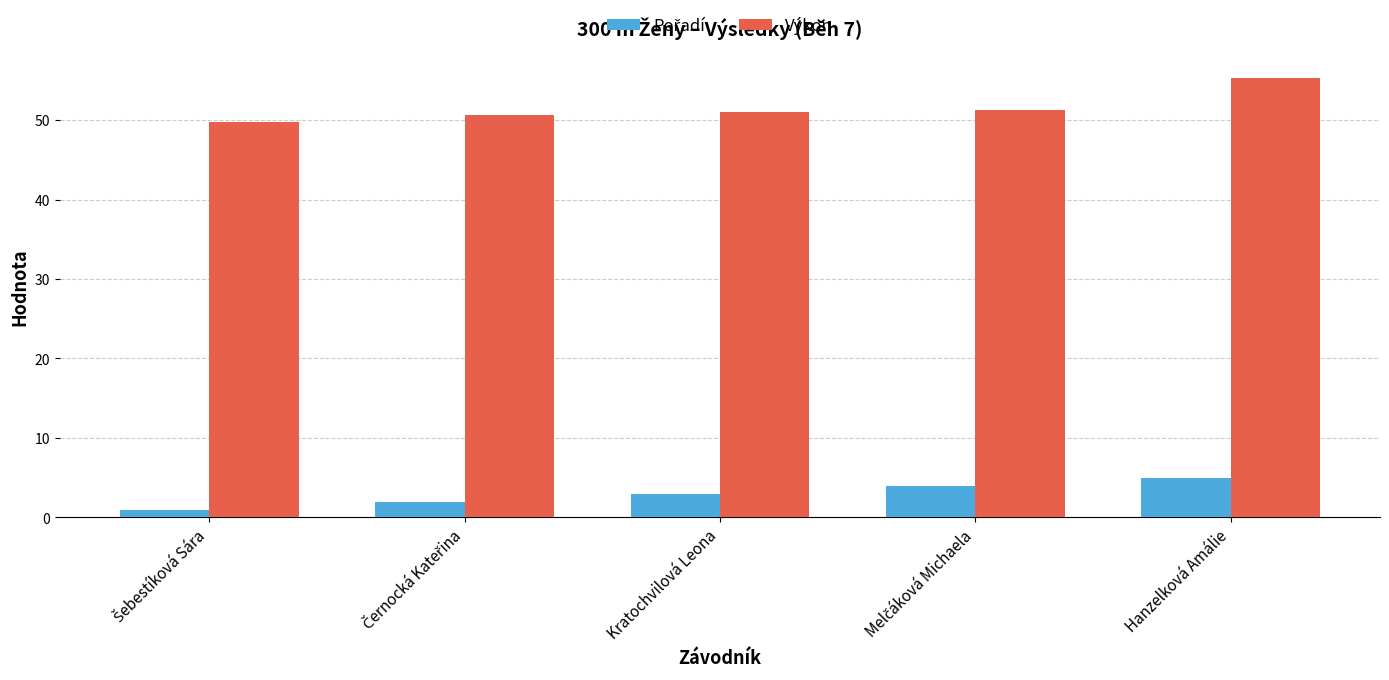

What is the difference between the maximum and second lowest values in the Výkon series?

4.6